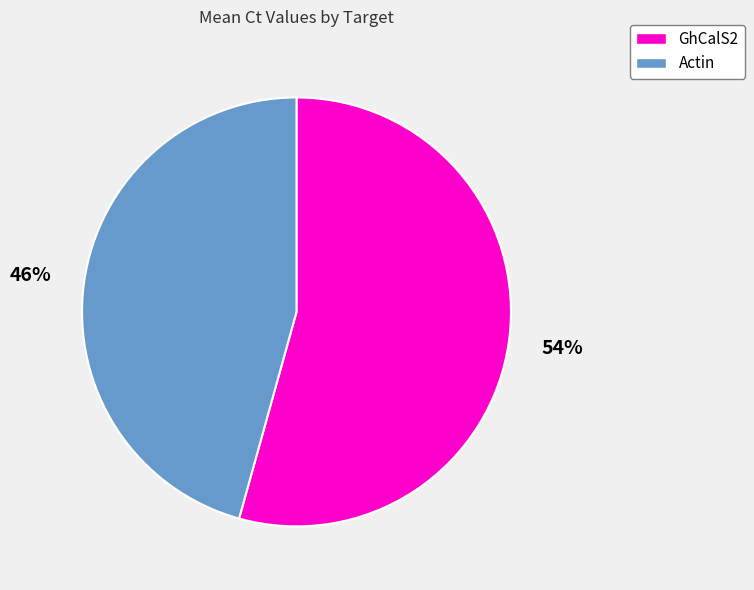

How many segments does this pie chart have?

2